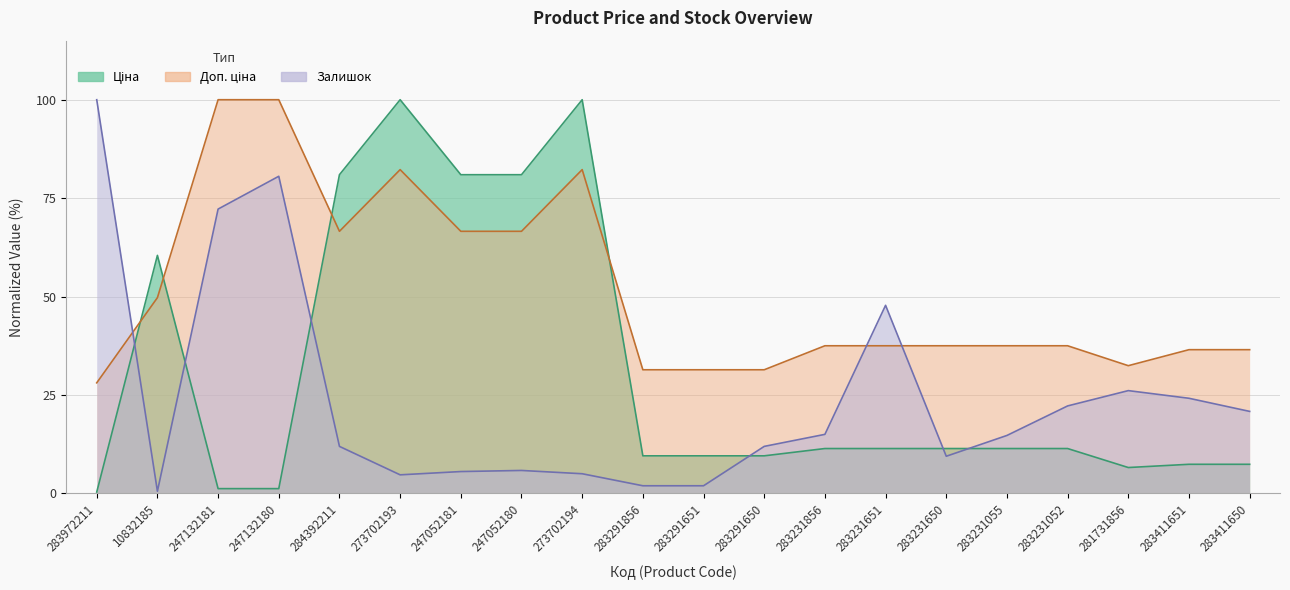

What is the highest value of the Залишок series?

100.0